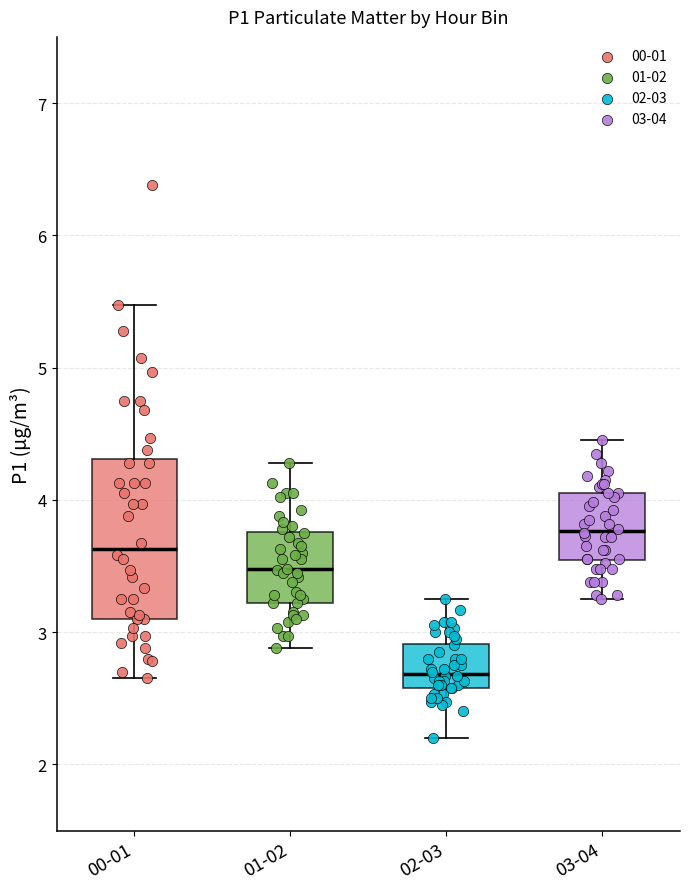

Which box has the highest median line?

03-04